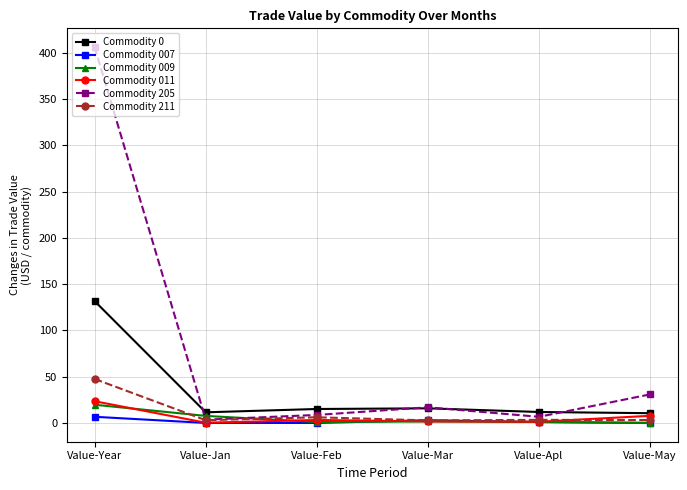

What is the label of the 2nd point from the right?

Value-Apl